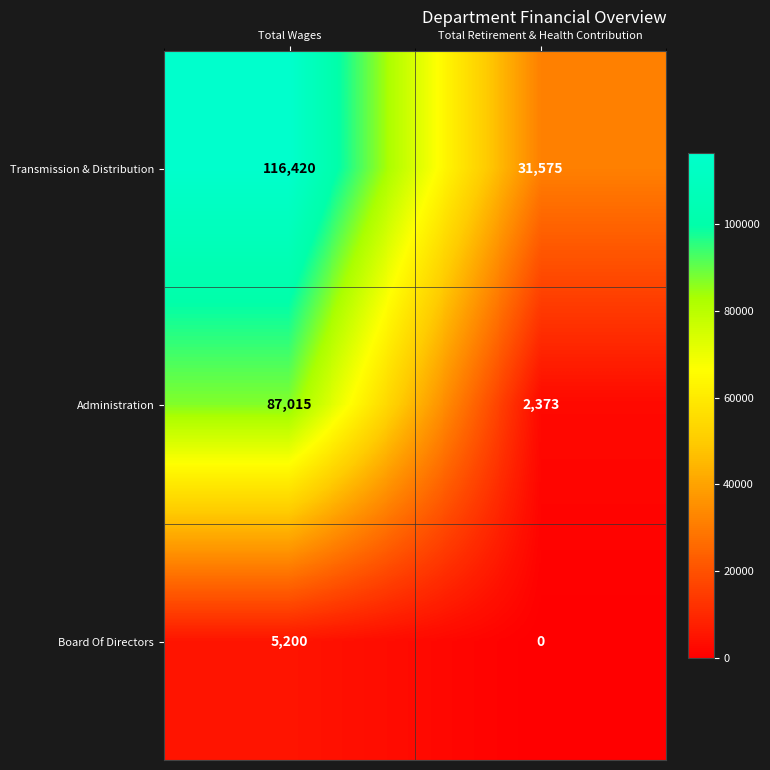

The value of Board Of Directors at Total Wages is 6996. True or false?

False